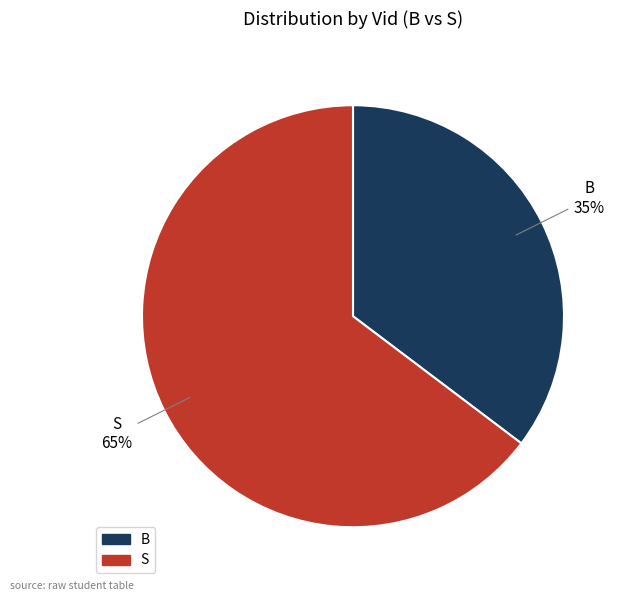

Which slice is the largest?

S